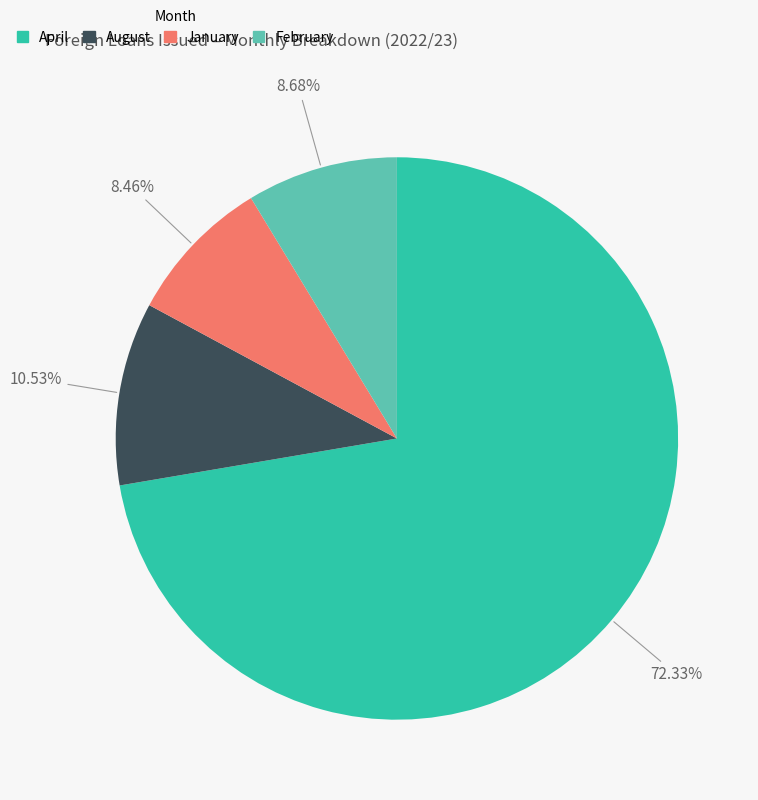

Between January and April, which is larger?

April